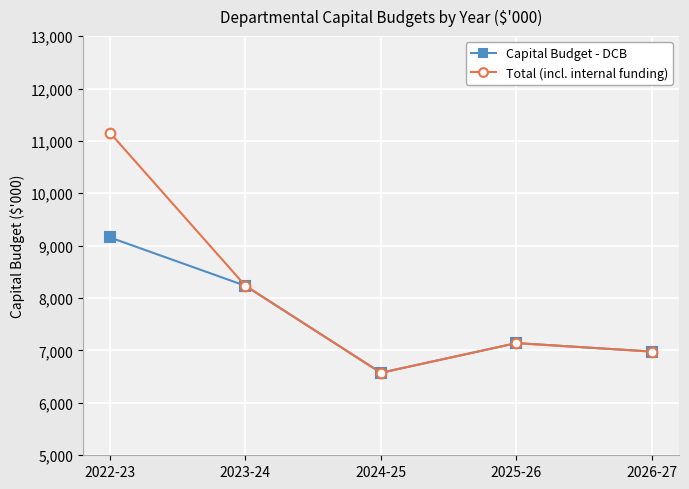

Where is the first local maximum for Capital Budget - DCB?

2025-26